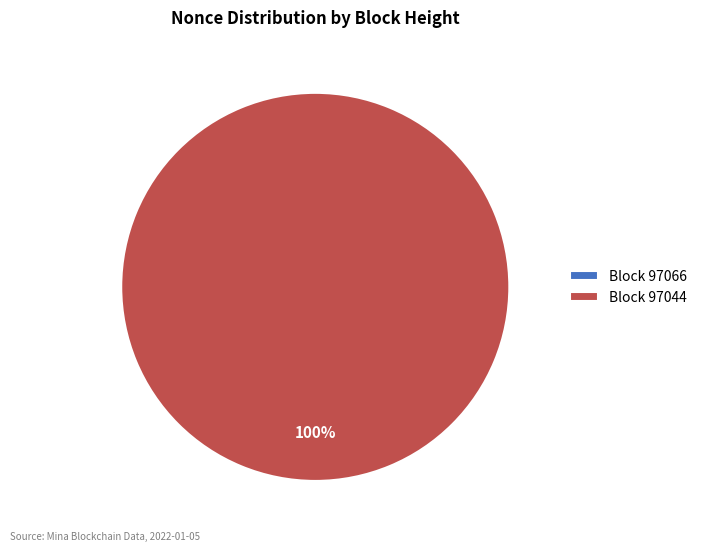

What is the change in value from 97066 to 97044?

+15733